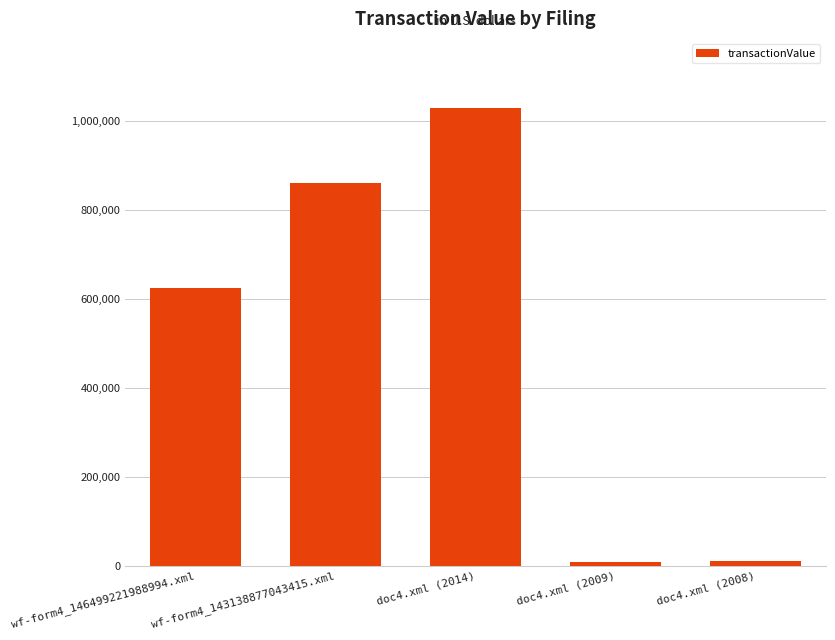

Where is the data nearest to the value 518809?

wf-form4_146499221988994.xml